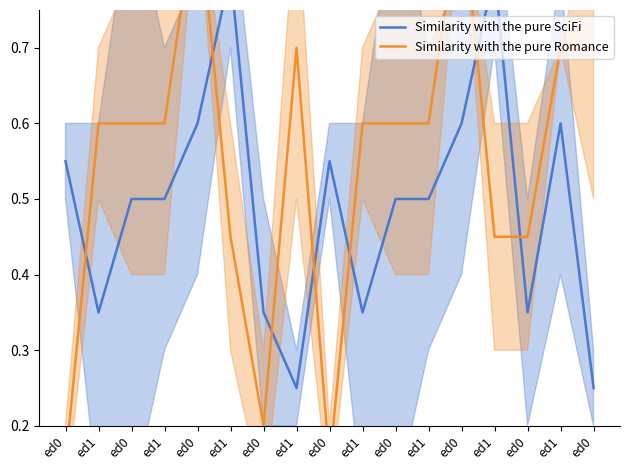

What is the highest value of the Similarity with the pure Romance series?

0.9